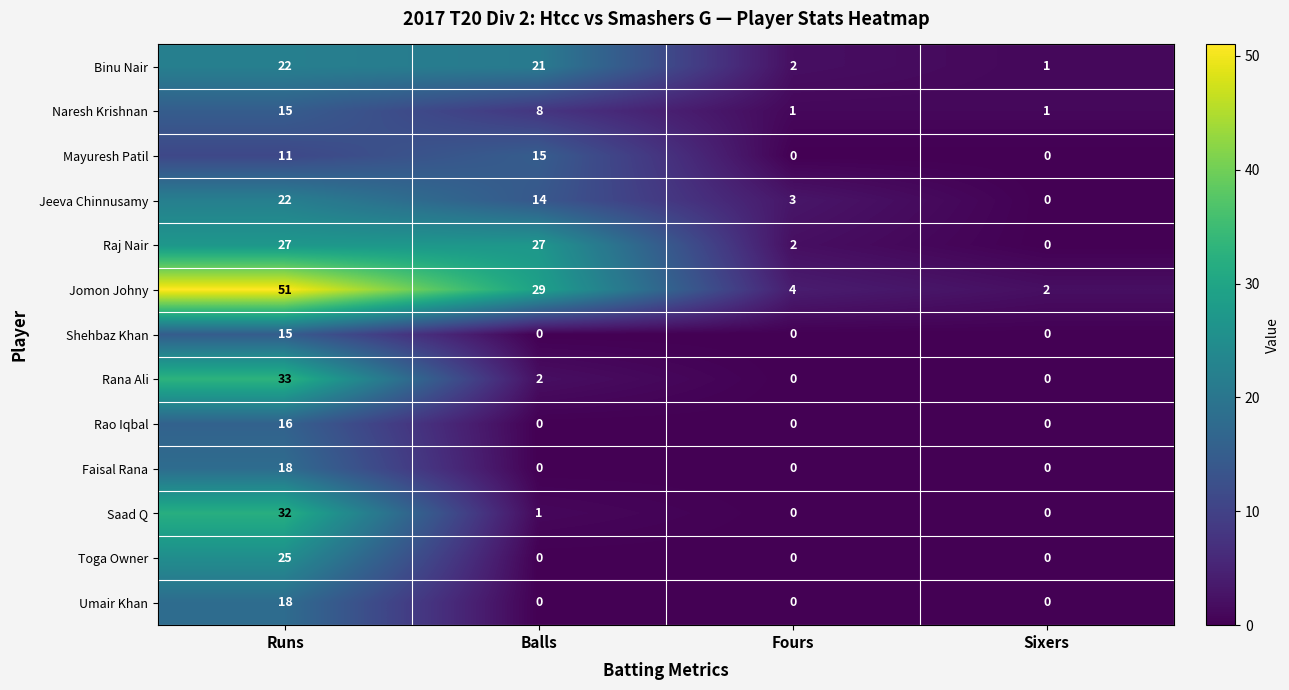

At which category is the sum across all series the highest?

Runs